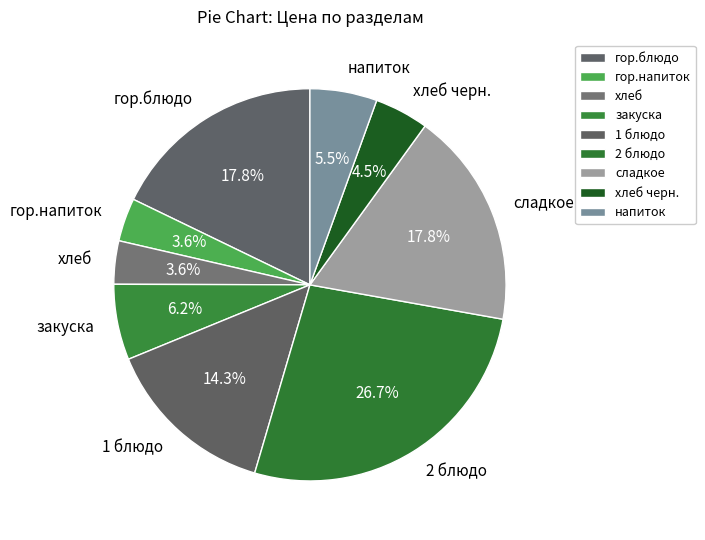

Combined, what portion of the pie is напиток and хлеб черн.?

10.0%